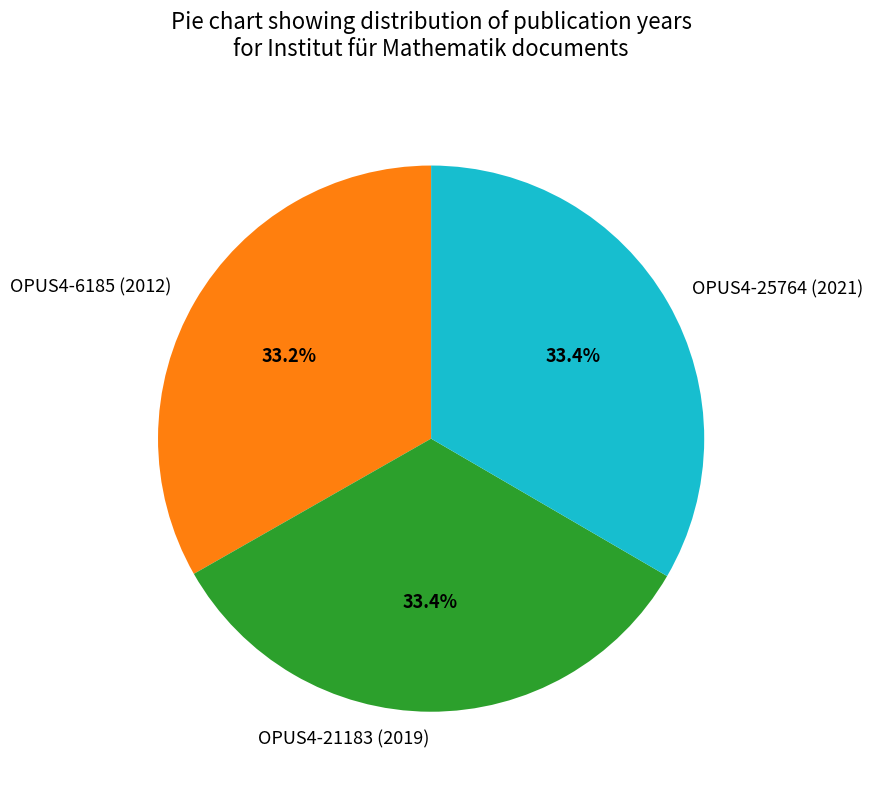

To the nearest percent, what is the average slice percentage?

33%